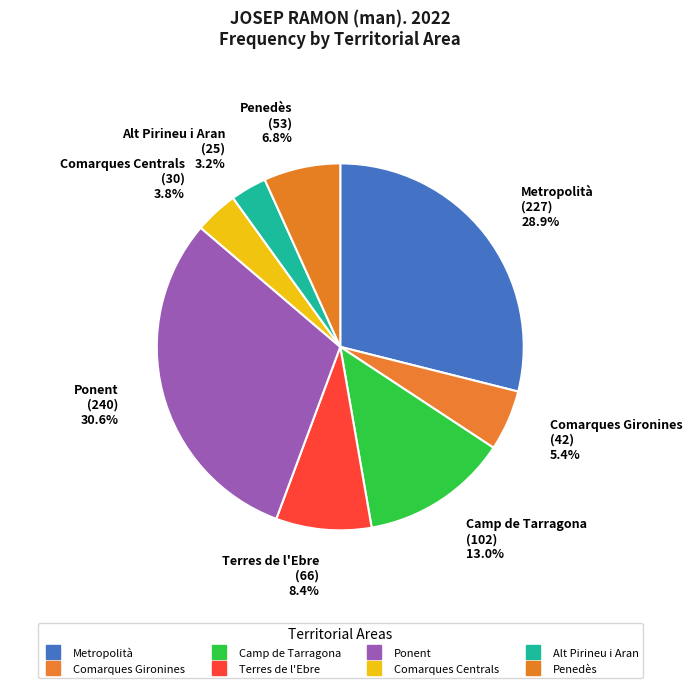

To the nearest percent, what portion does Comarques Gironines represent?

5%